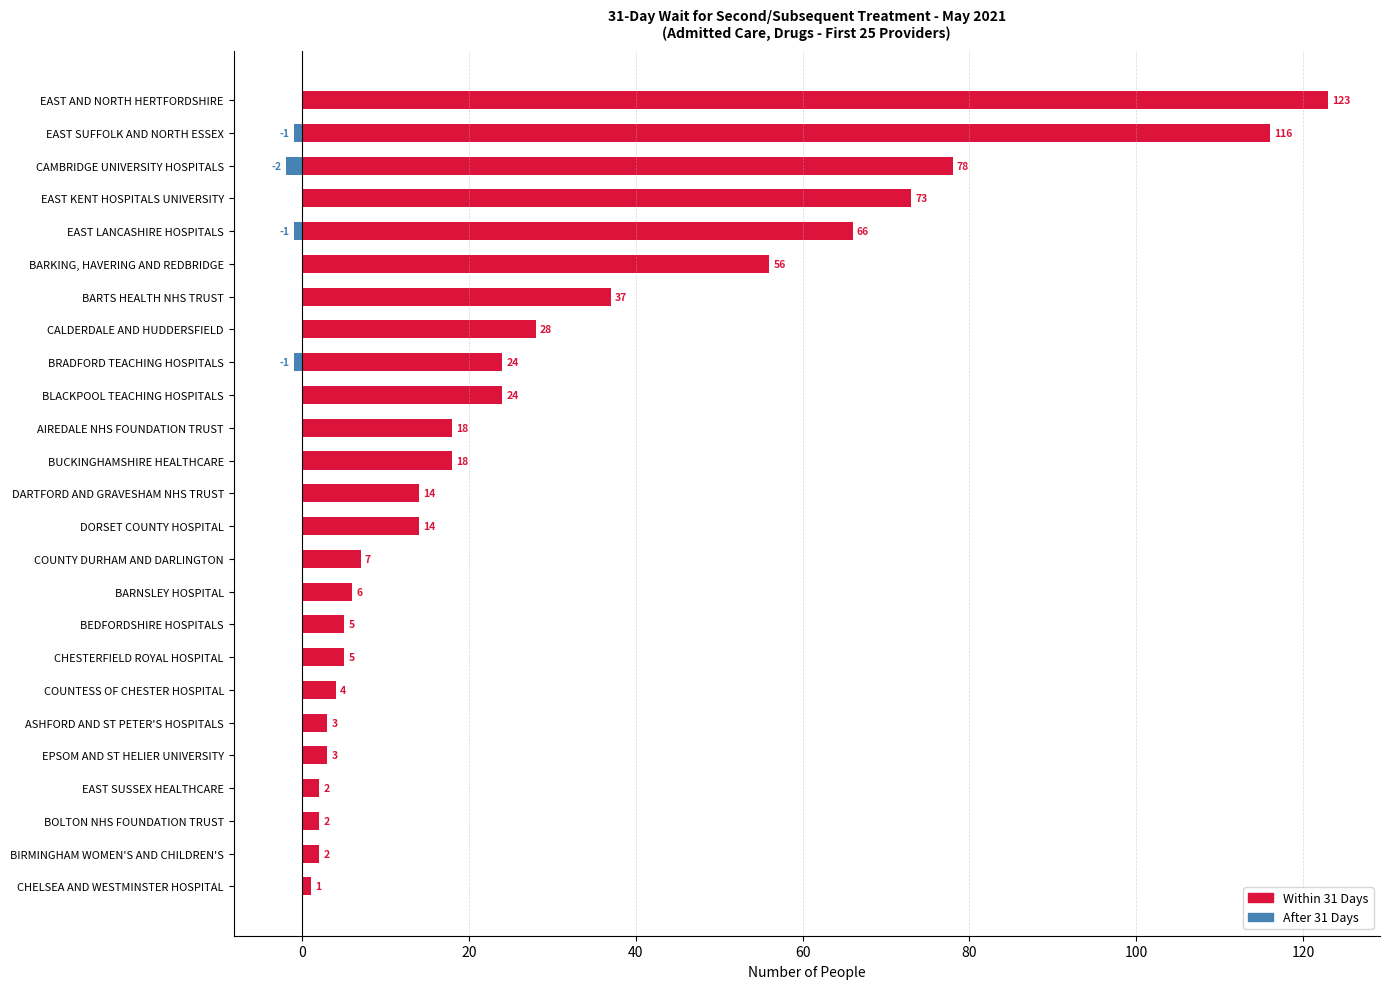

How many values in the After 31 Days series are below 0?

4